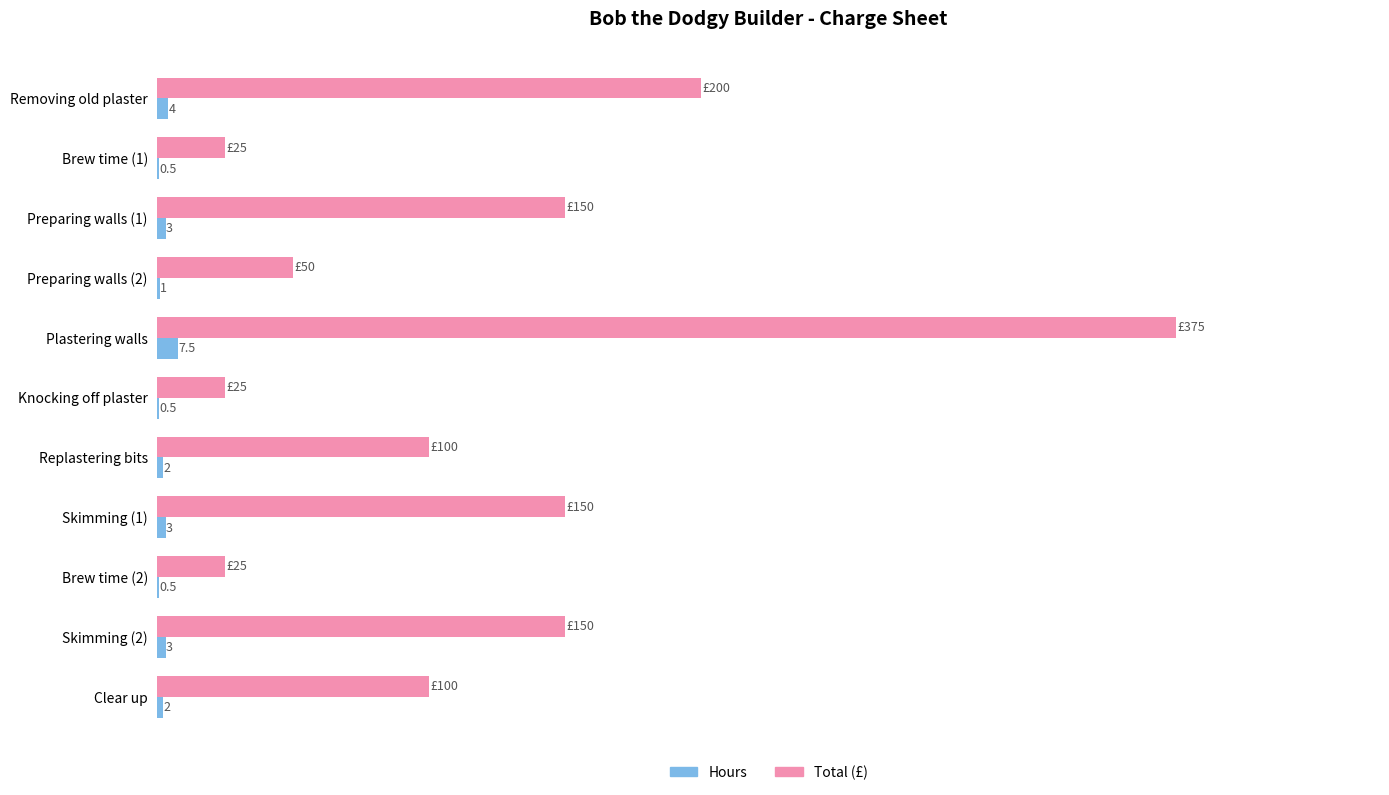

Which series changed the most between Plastering walls and Clear up?

Total (£)